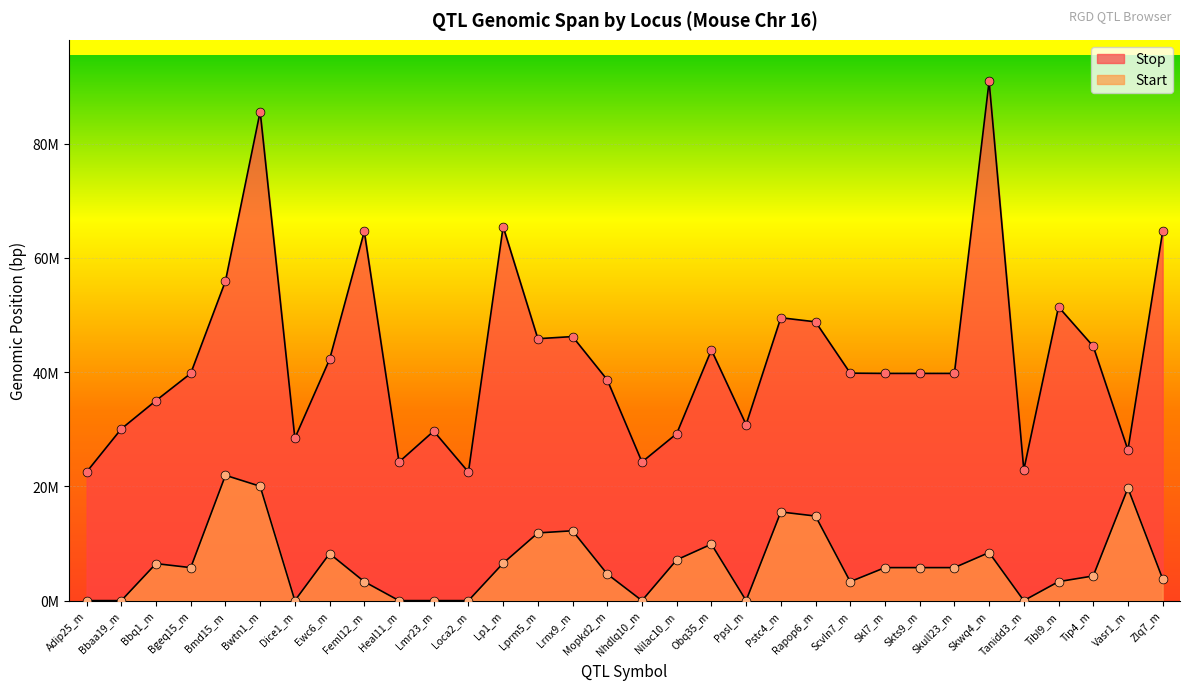

Which series contains the lowest Y value?

Start